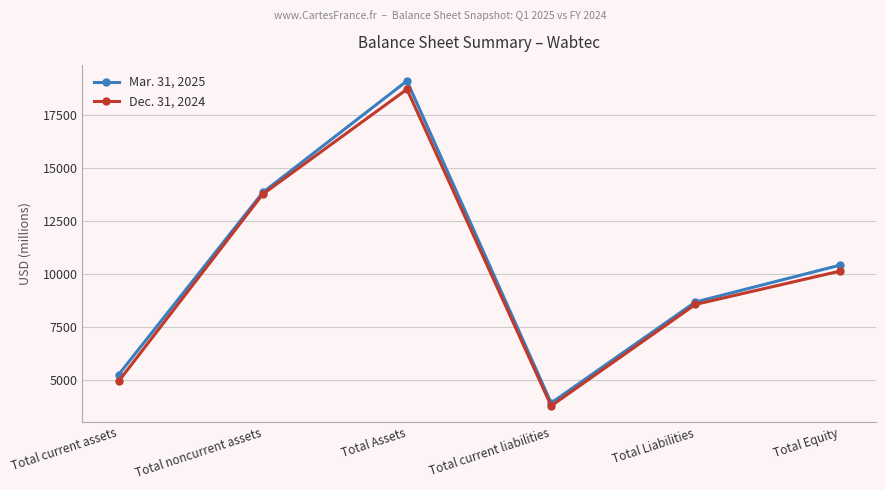

What is the label of the 3rd point from the right?

Total current liabilities